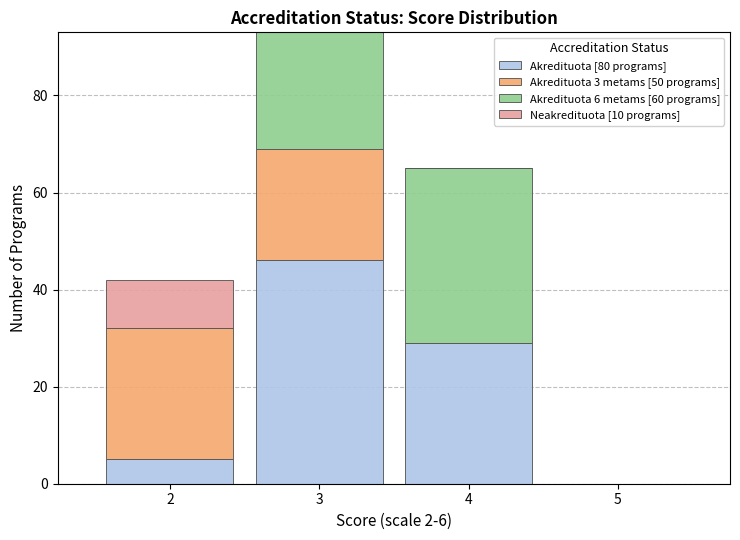

Which range on the x-axis has the tallest stacked bar (by total height)?

2.5 to 3.5